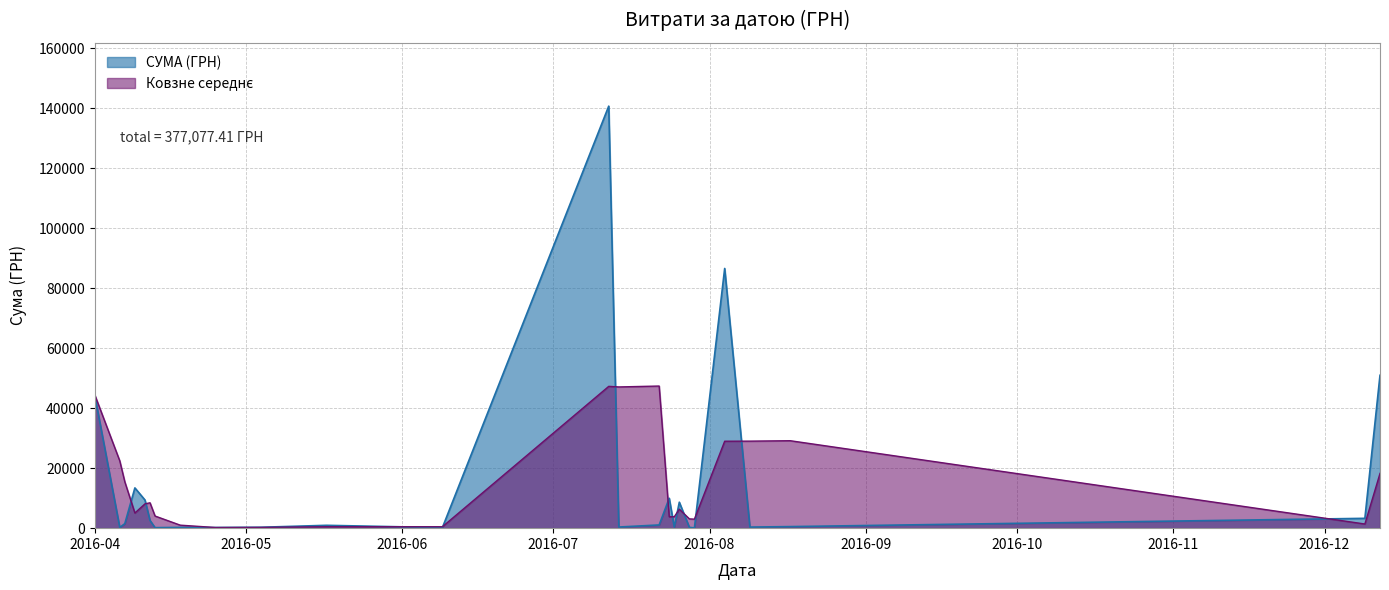

Which series has the widest spread of values?

СУМА (ГРН)